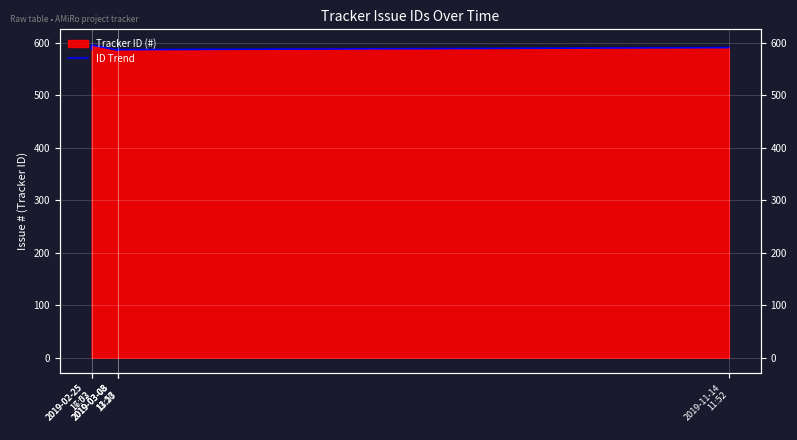

Which has a higher value, 2019-02-25
17:02 or 2019-11-14
11:52?

2019-02-25
17:02